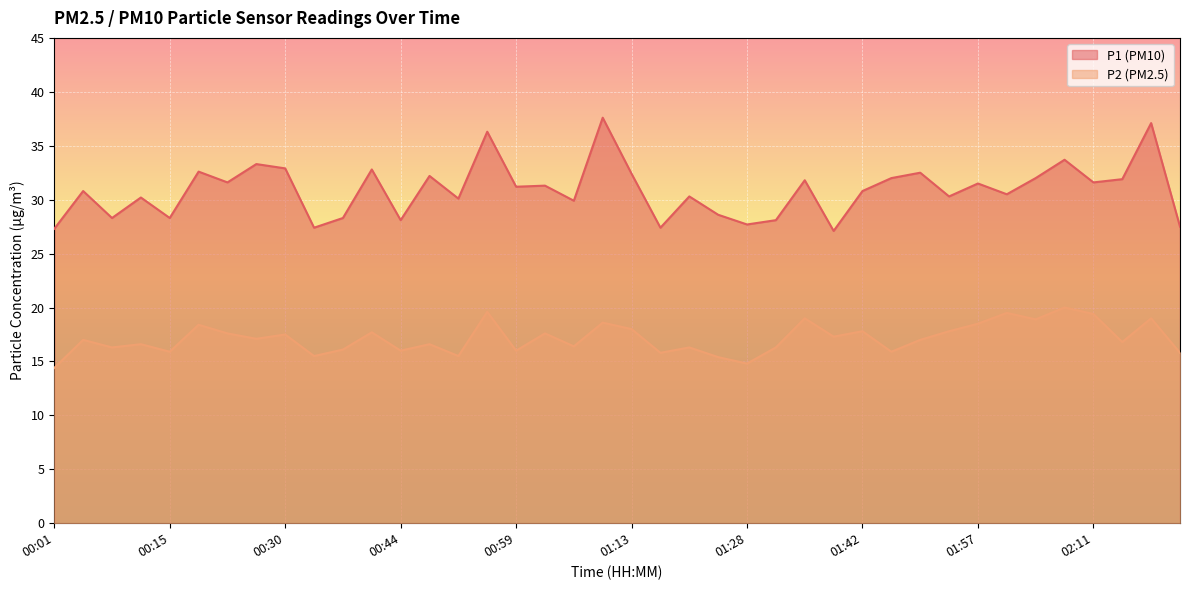

Rank the series by their maximum value, from lowest to highest.

P2 (PM2.5), P1 (PM10)